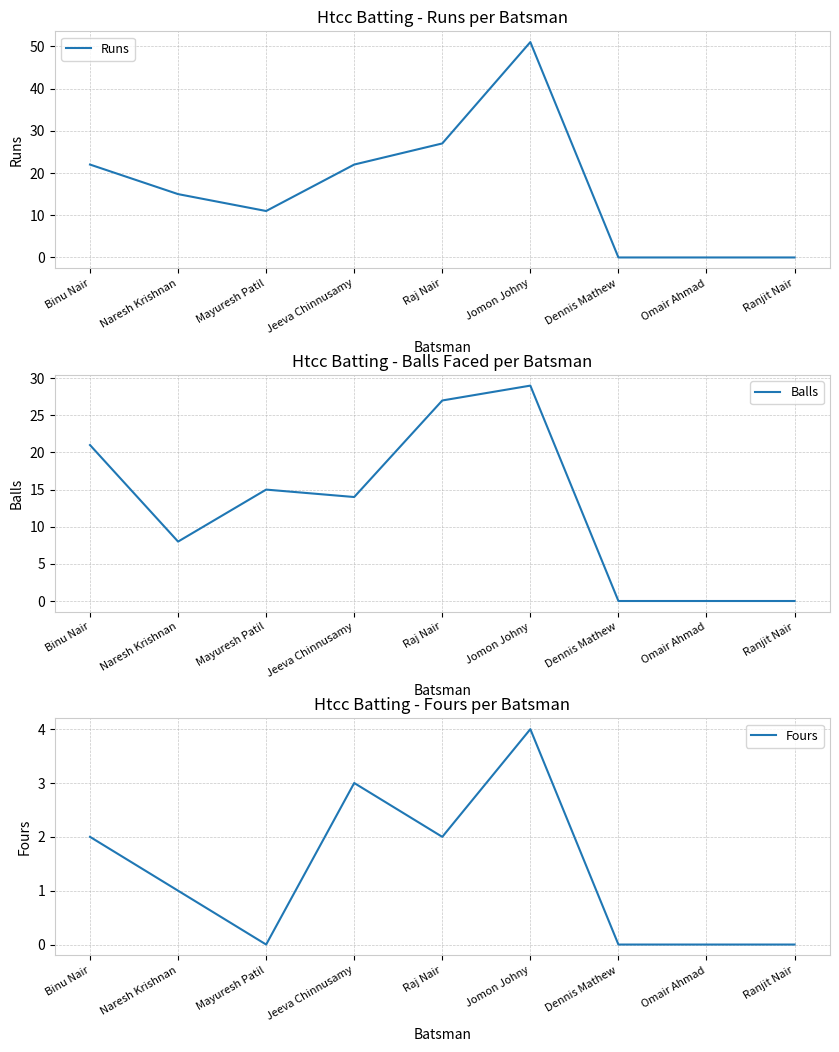

Is it true that Runs equals 0 at Omair Ahmad?

True